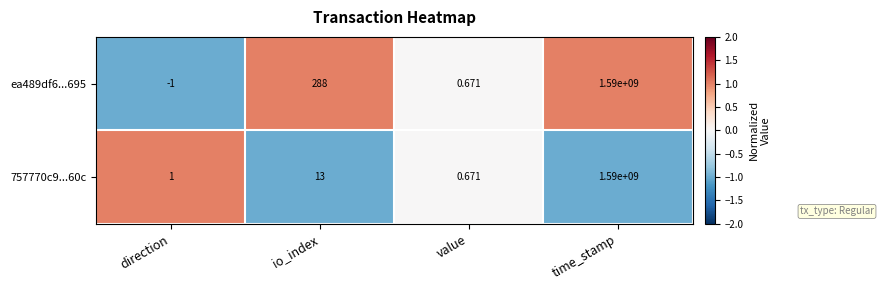

How many data points does each series have?

4